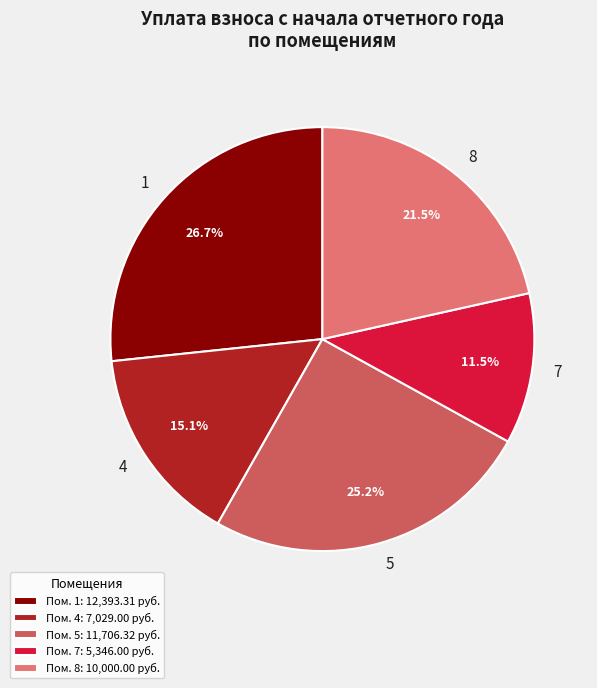

To the nearest percent, what is the combined percentage of 1 and 4?

42%